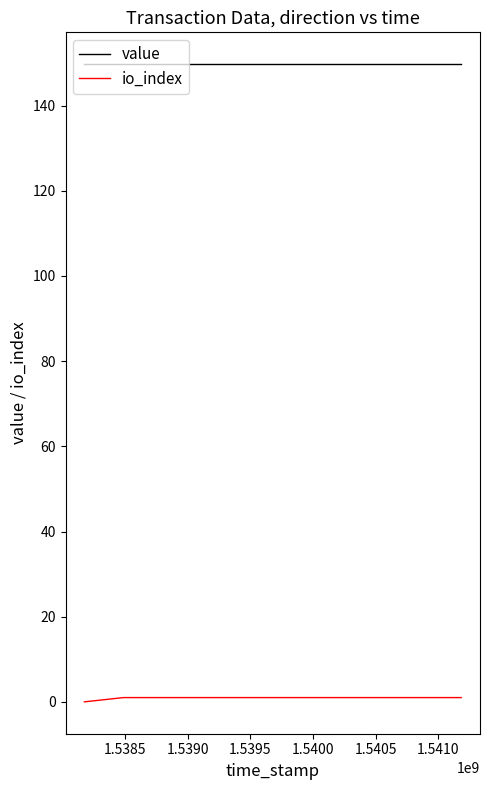

What is the difference between the maximum and minimum values in the io_index series?

1.0